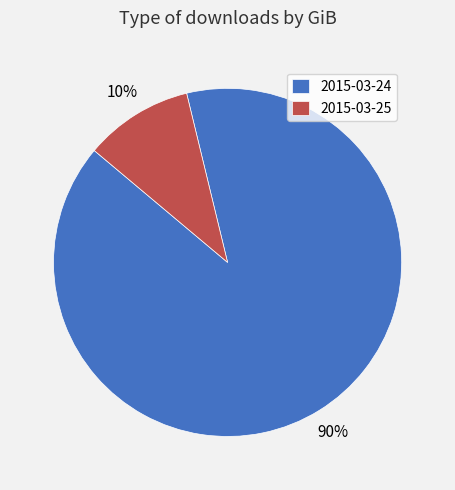

What percentage is the 2015-03-24 slice, to the nearest percent?

90%